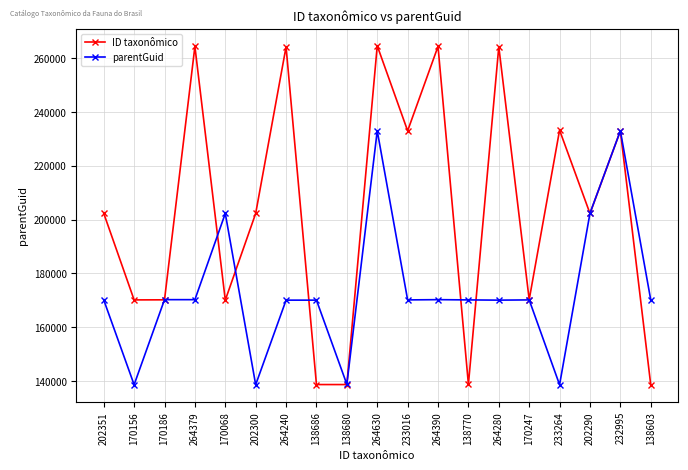

What is the label of the 1st point from the left?

202351